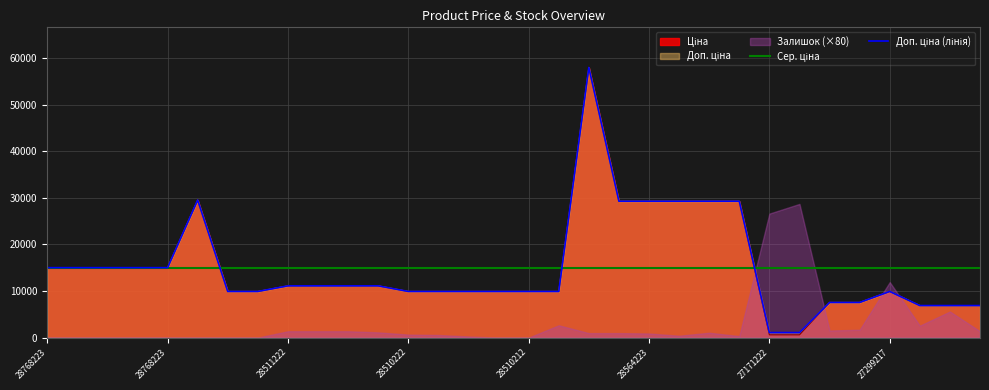

What is the approximate value of Сер. ціна at 25?

14990.3